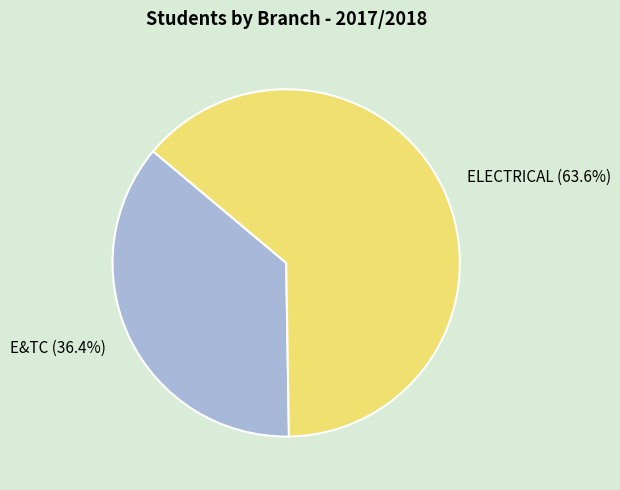

Is there a majority slice in this chart?

Yes